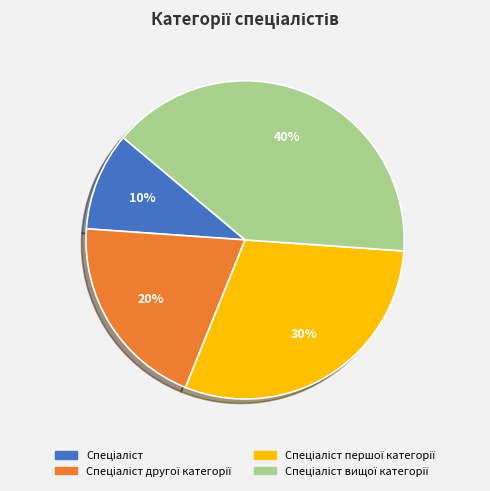

How many slices are in this pie chart?

4